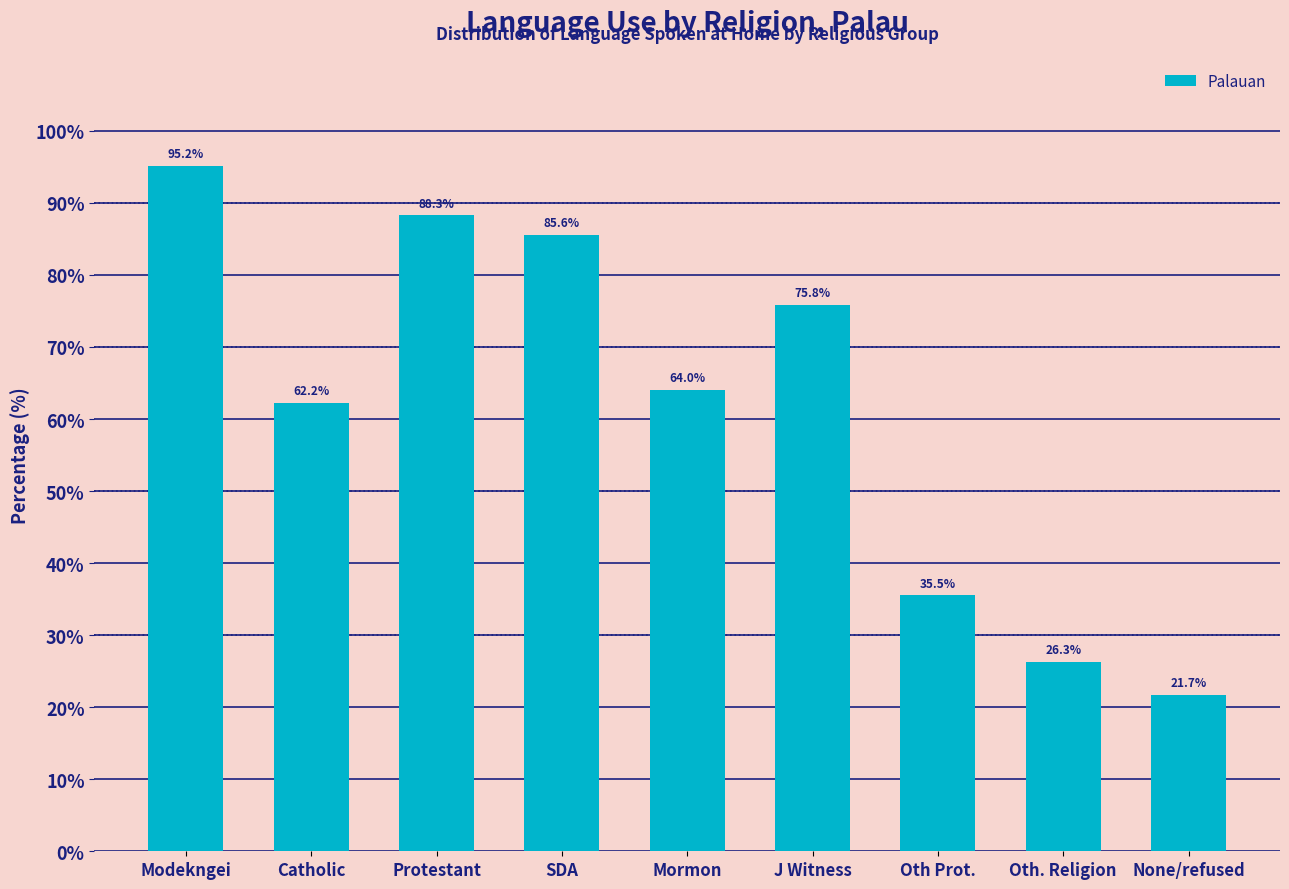

Reading right to left, transcribe all the data shown in this chart.

None/refused=21.7	Oth. Religion=26.3	Oth Prot.=35.5	J Witness=75.8	Mormon=64.0	SDA=85.6	Protestant=88.3	Catholic=62.2	Modekngei=95.2